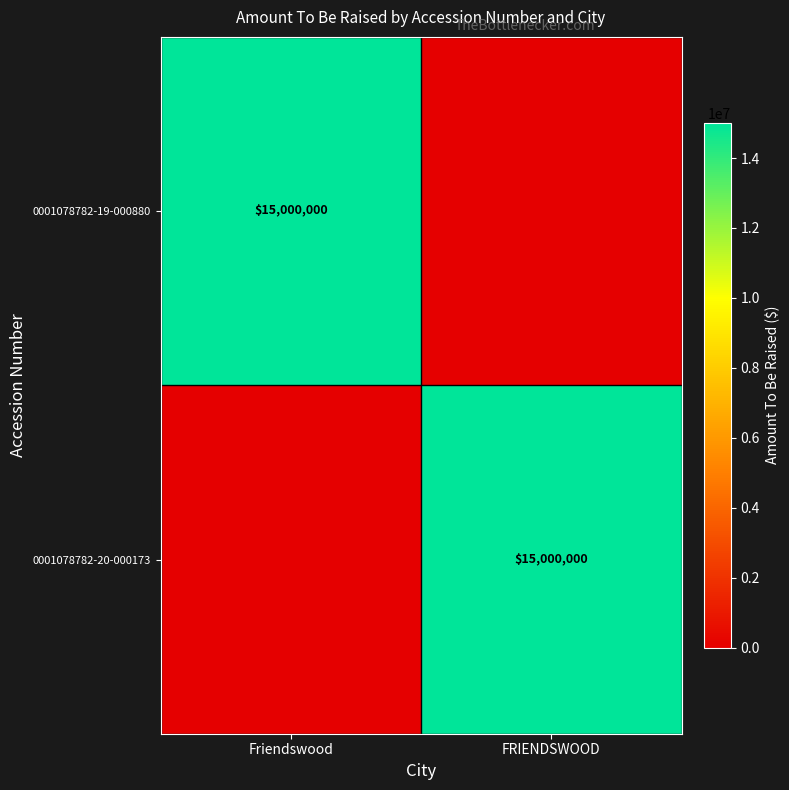

What is the total value across all series at Friendswood?

15000000